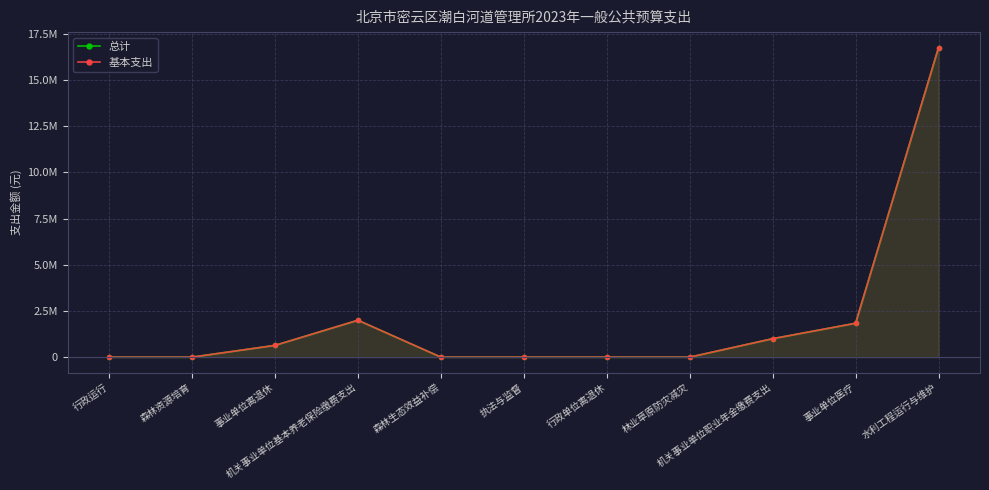

True or false: 基本支出 and 总计 intersect in this chart.

False